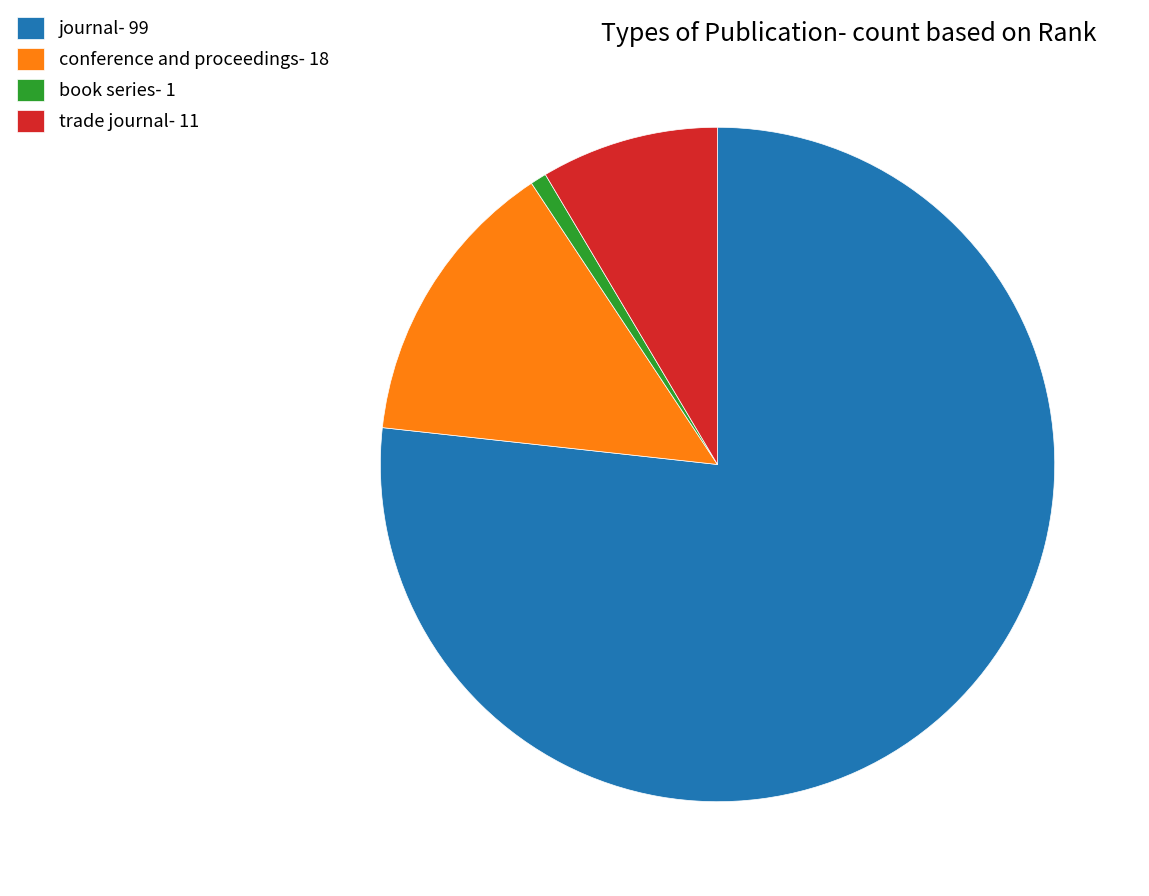

The trade journal slice represents 1% of the pie. True or false?

False